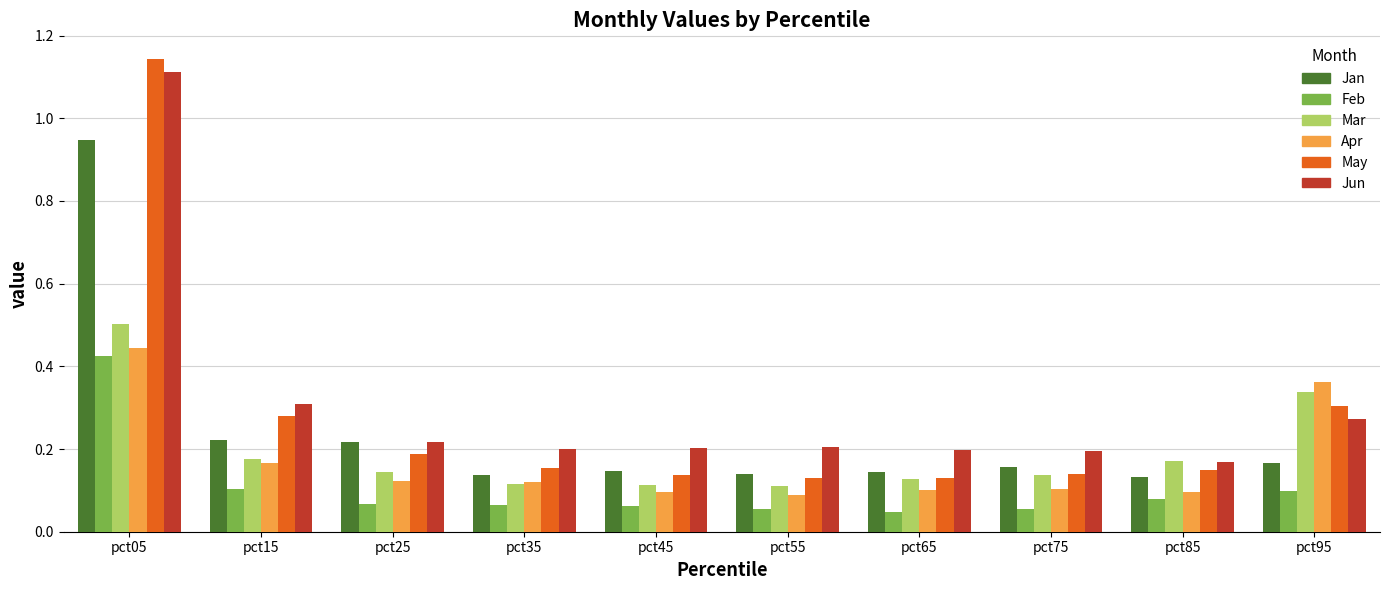

True or false: Jun has a value of 0.2 at pct35.

True